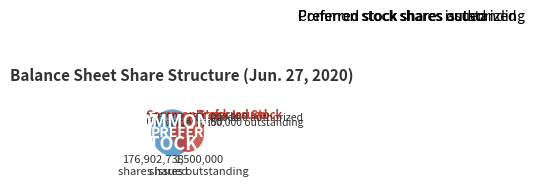

Is the sum of Preferred stock shares authorized and Preferred stock shares outstanding greater than half?

No